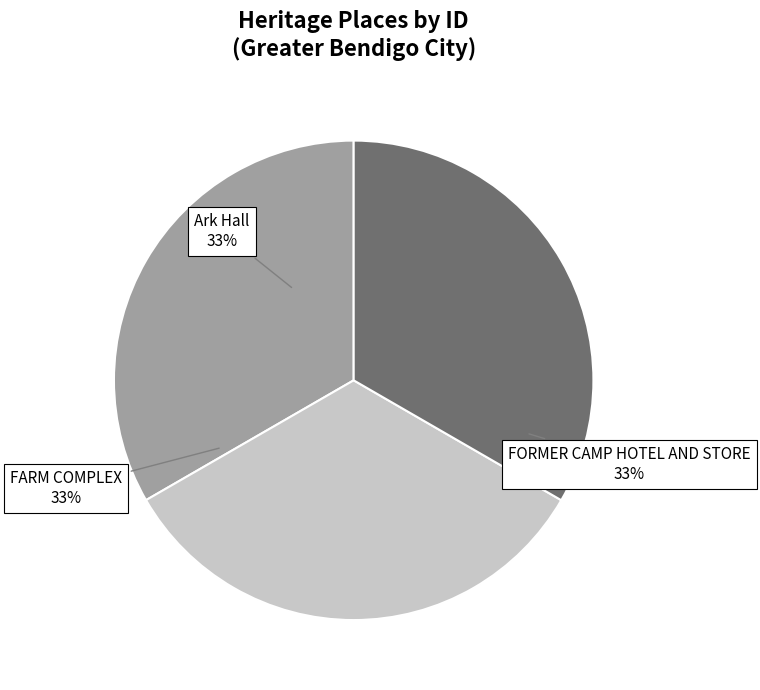

Do FORMER CAMP HOTEL AND STORE and Ark Hall together represent more than half of the pie?

Yes